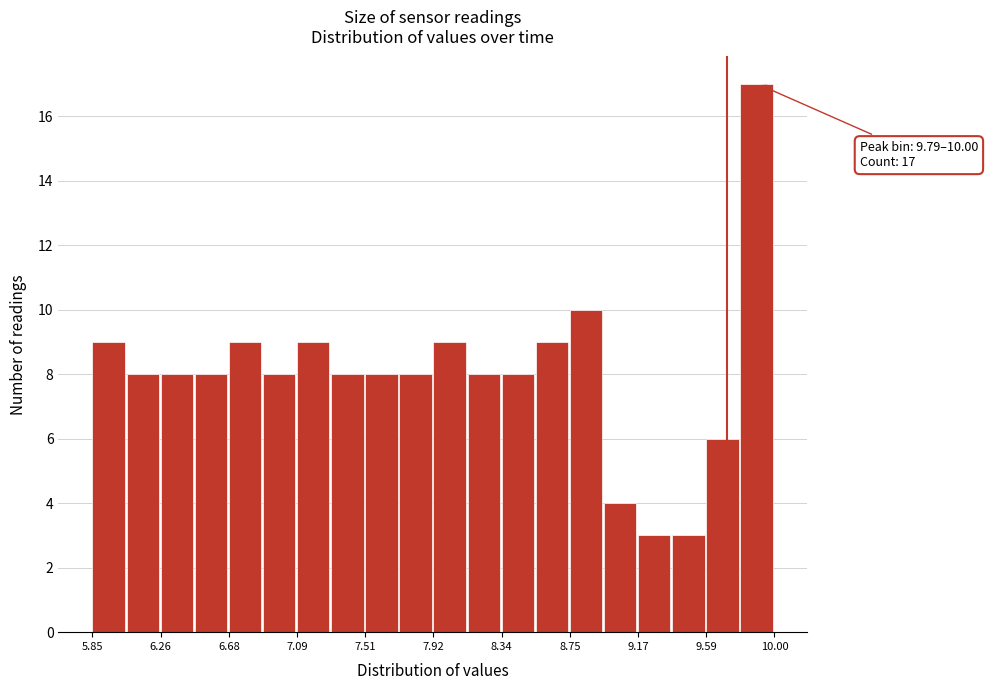

Which range on the x-axis has the tallest bar?

9.80 to 10.00